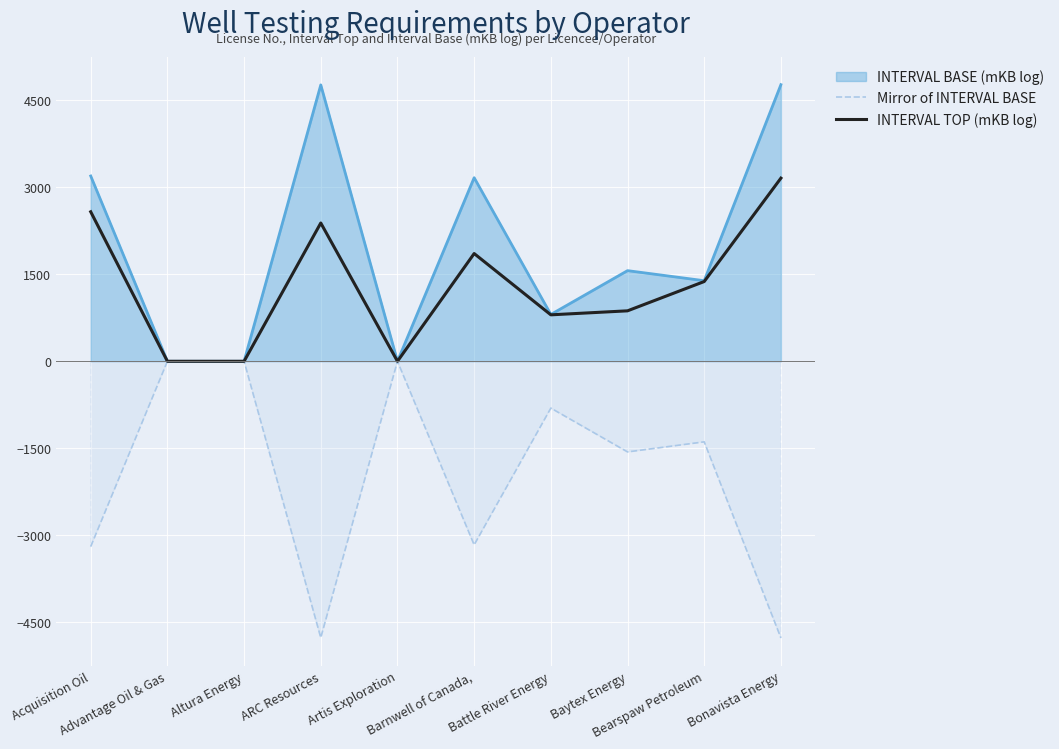

True or false: Mirror of INTERVAL BASE and INTERVAL TOP (mKB log) intersect in this chart.

False